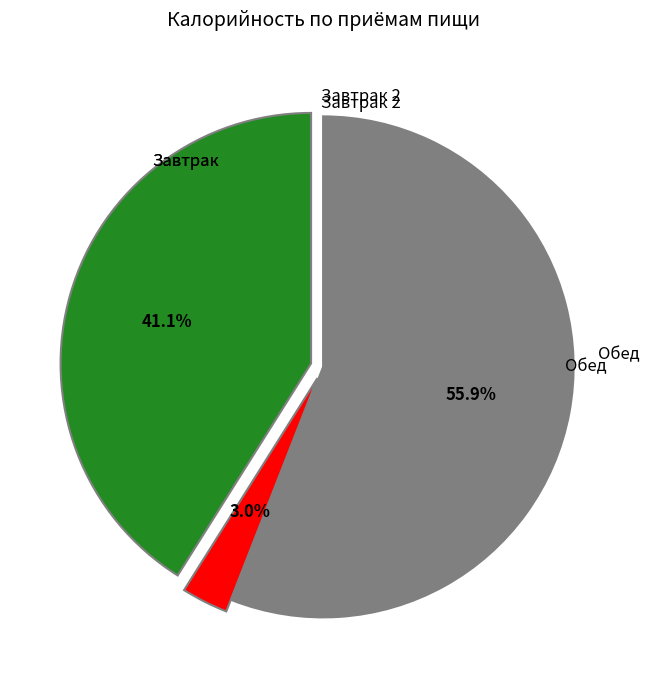

Is there any slice that represents more than half of the pie?

Yes